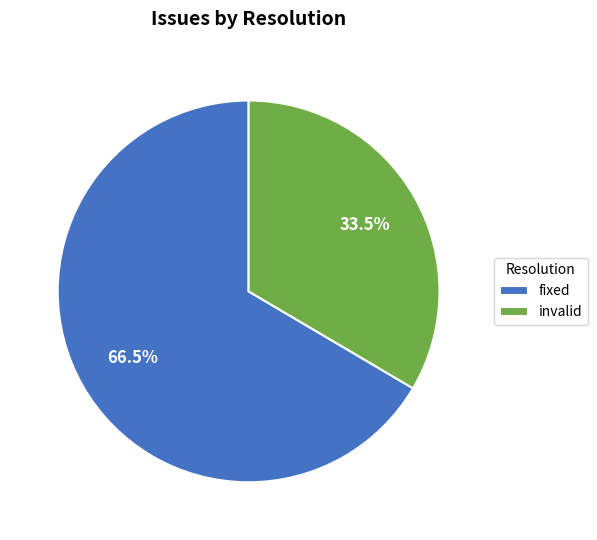

Rank the categories by value from highest to lowest.

fixed, invalid